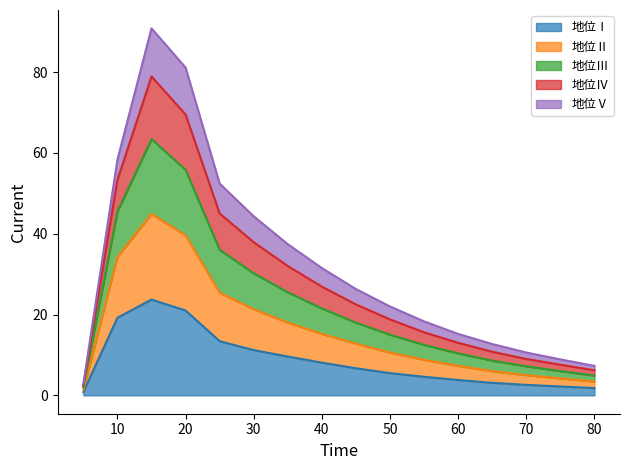

Where is 地位Ⅳ nearest to the value 40?

30